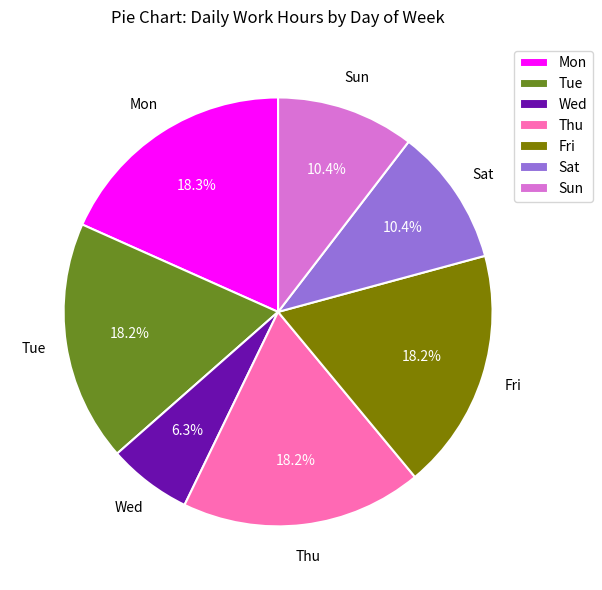

Which slice is the smallest?

Wed